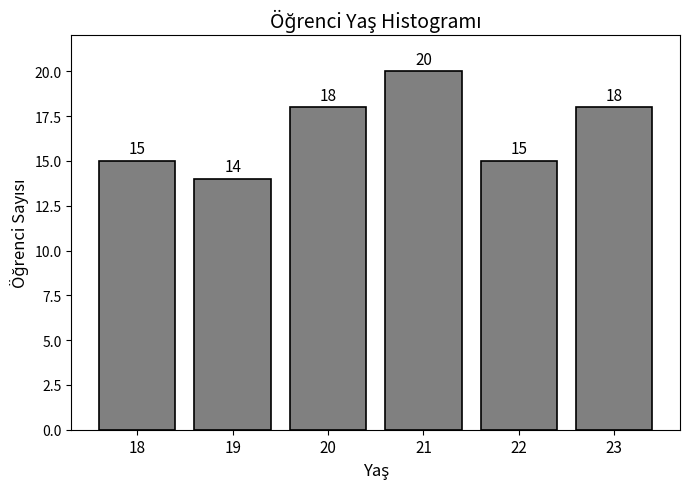

Reading left to right, list all the values displayed in this chart.

15	14	18	20	15	18